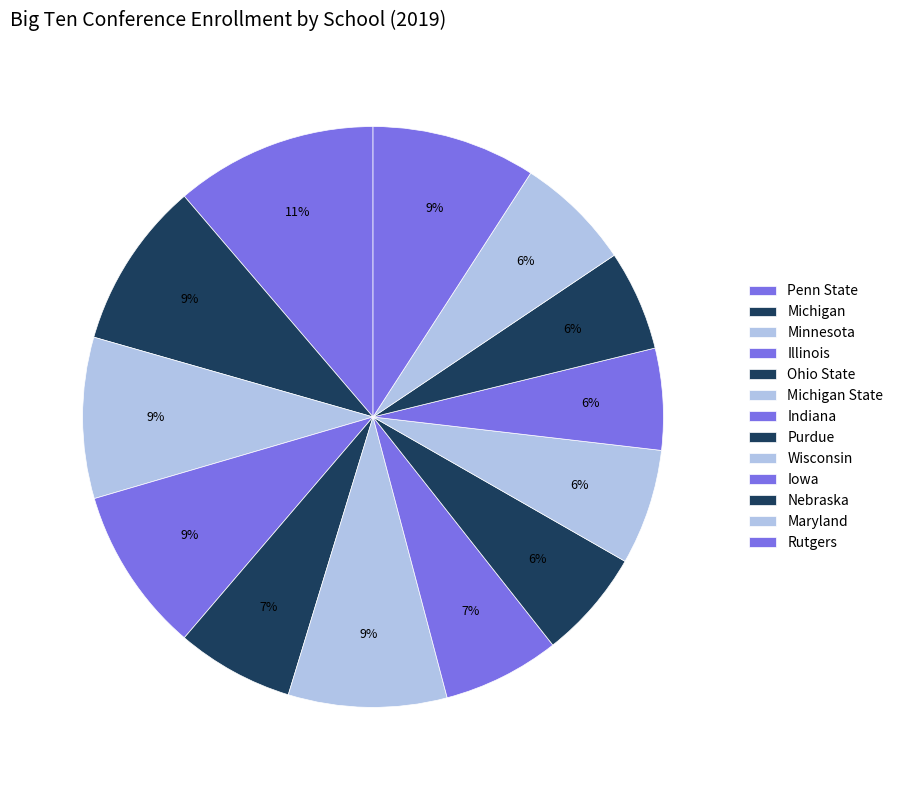

What portion of the pie excludes Indiana?

93.5%